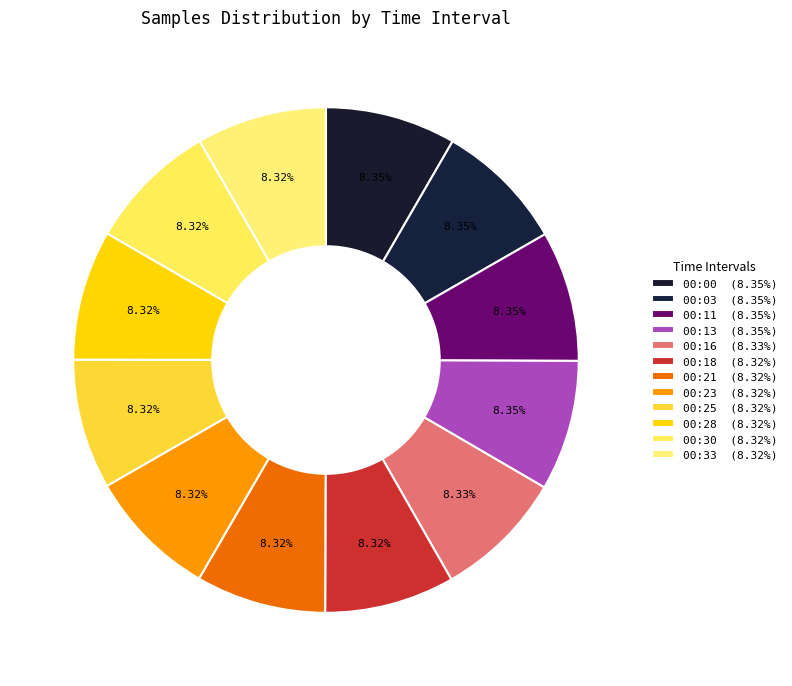

Is it true that 00:16 is 8% of the pie?

True